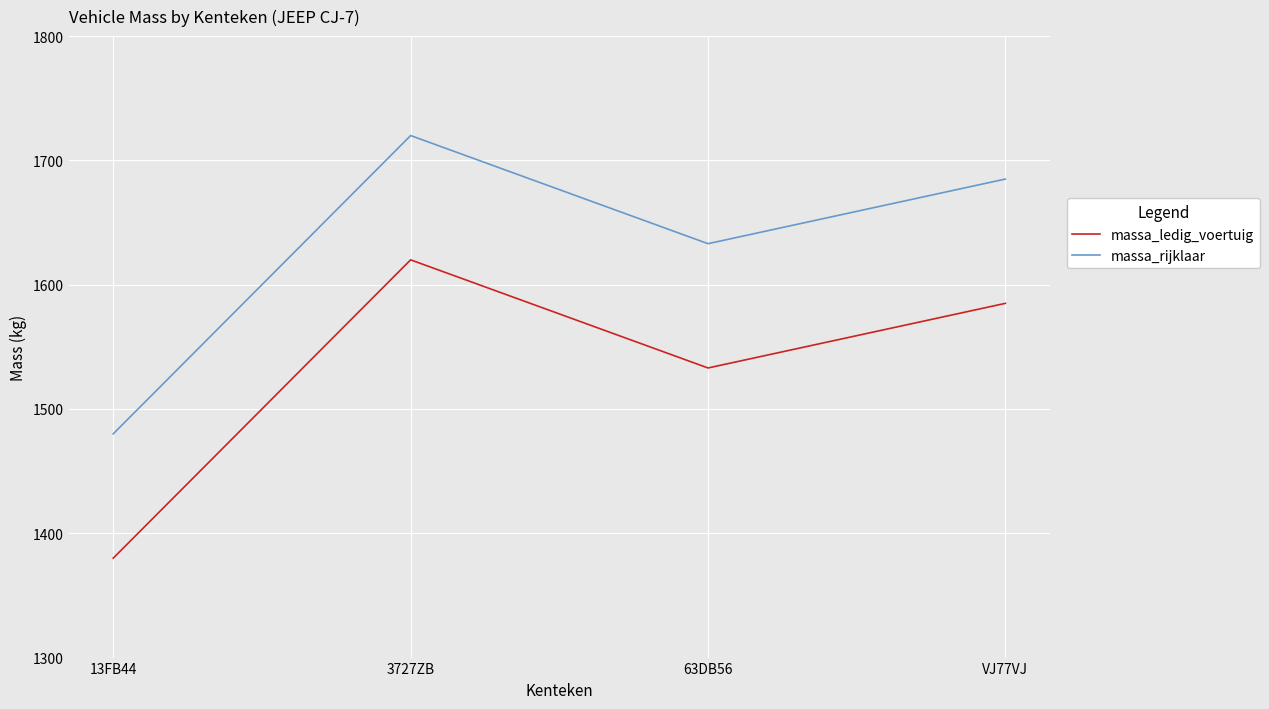

Reading left to right, transcribe all the data shown in this chart.

massa_ledig_voertuig: 13FB44=1380	3727ZB=1620	63DB56=1533	VJ77VJ=1585
massa_rijklaar: 13FB44=1480	3727ZB=1720	63DB56=1633	VJ77VJ=1685